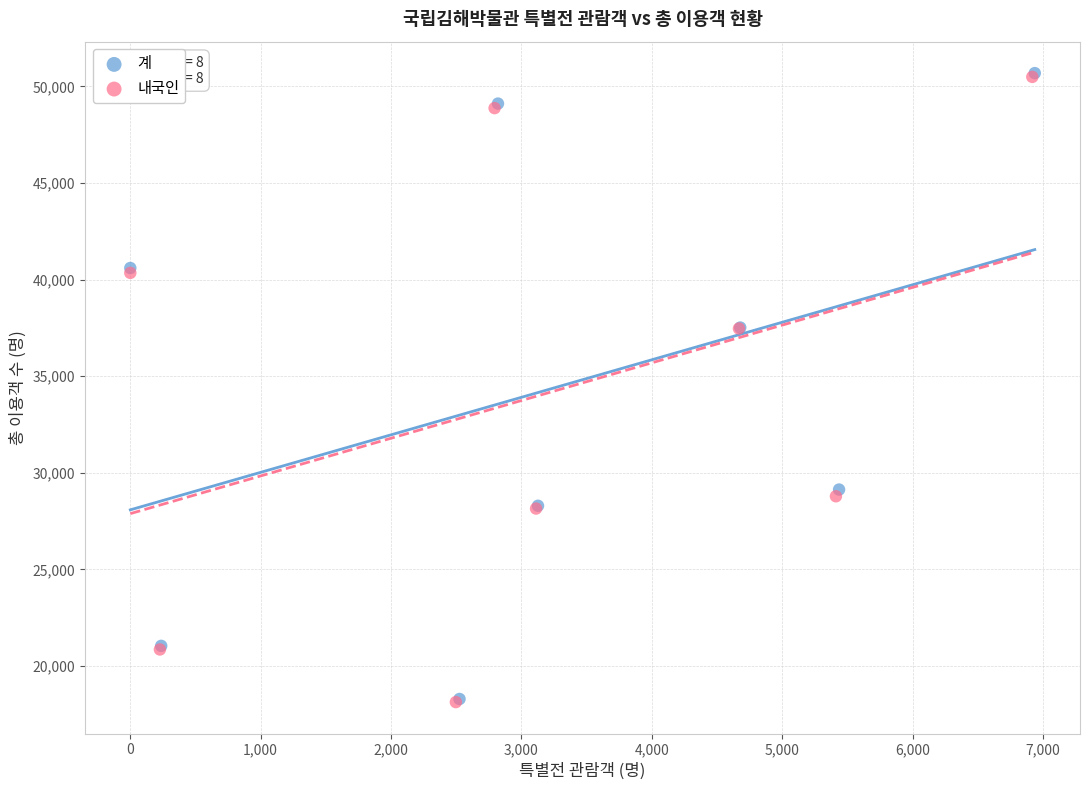

Which series has the largest Y range (max minus min)?

계